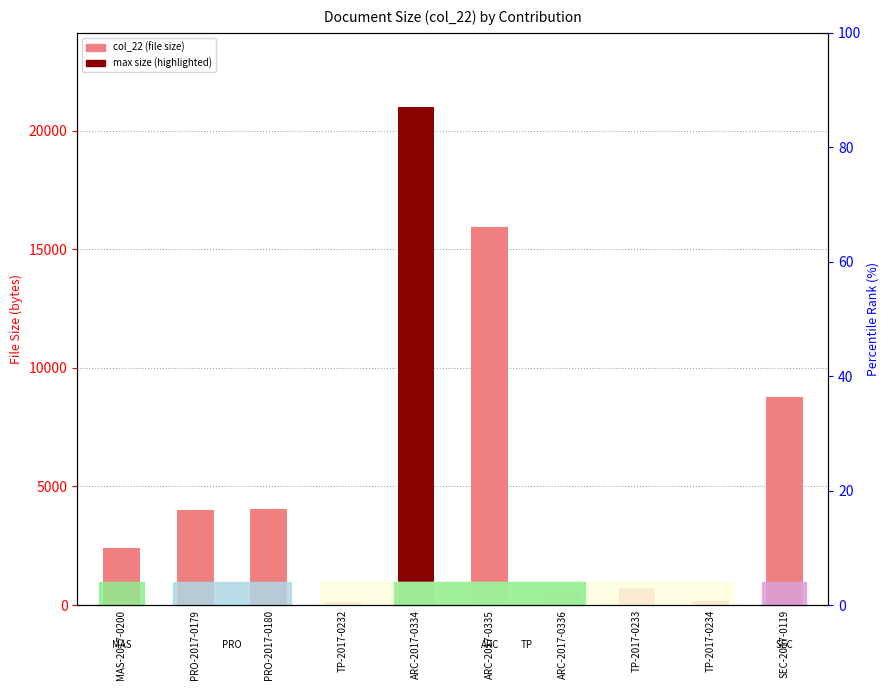

What is the label of the 10th bar from the left?

SEC-2017-0119